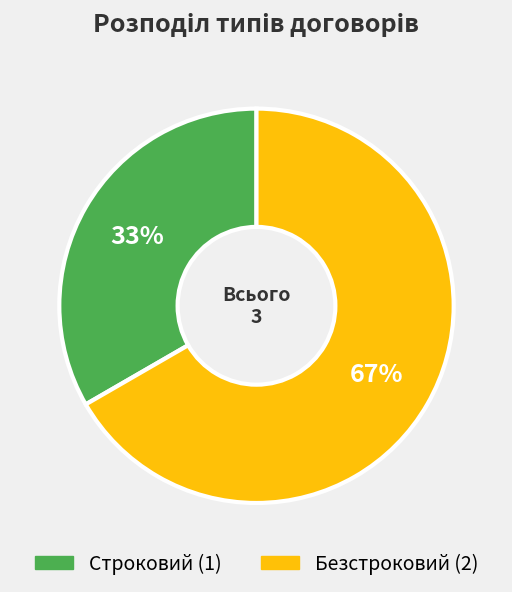

Approximately how many times larger is the value at Строковий compared to Безстроковий?

0.5